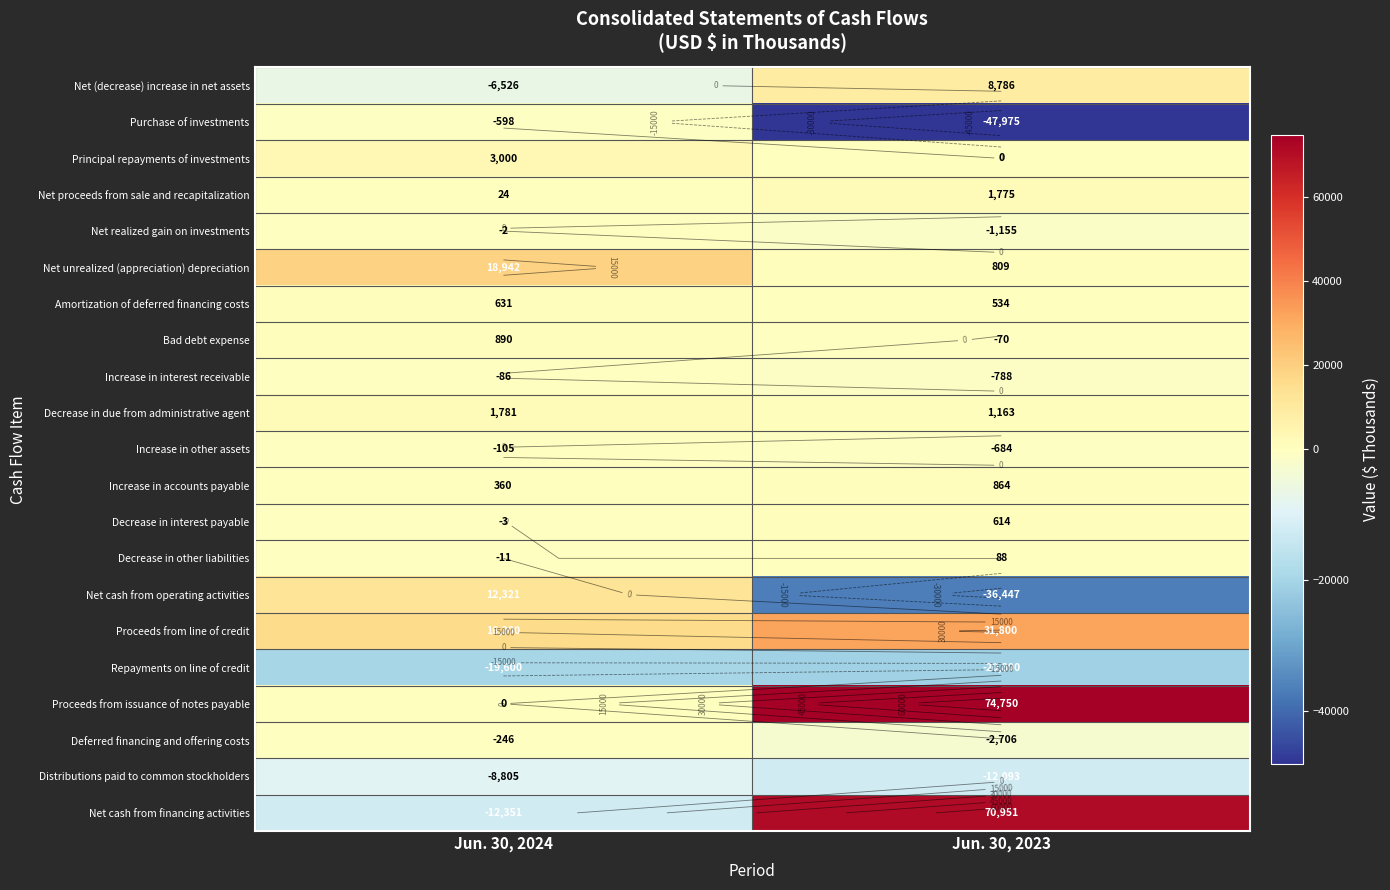

What is the lowest value of the Net realized gain on investments series?

-1155